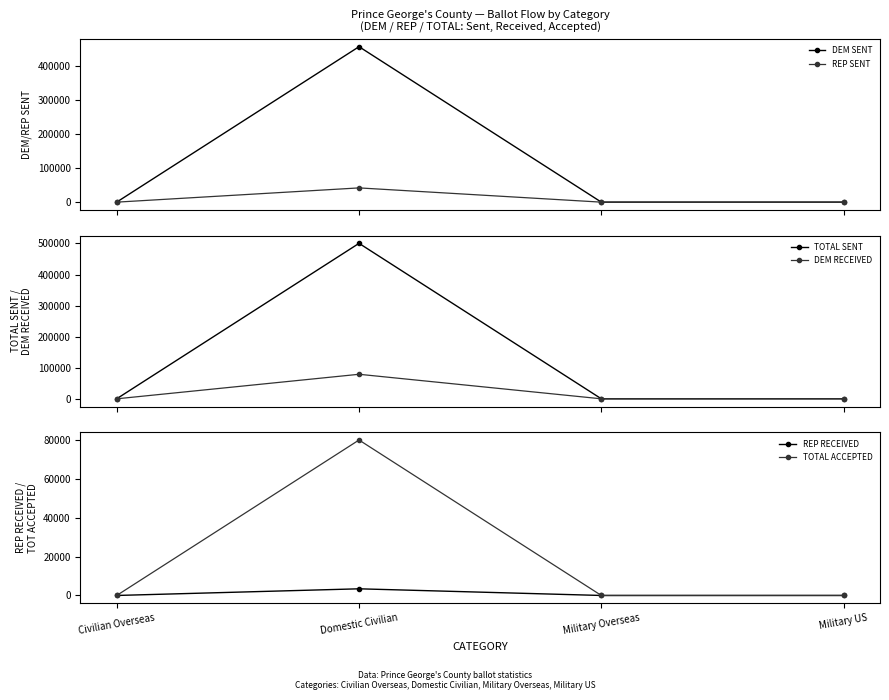

What is the greatest value displayed?

500354